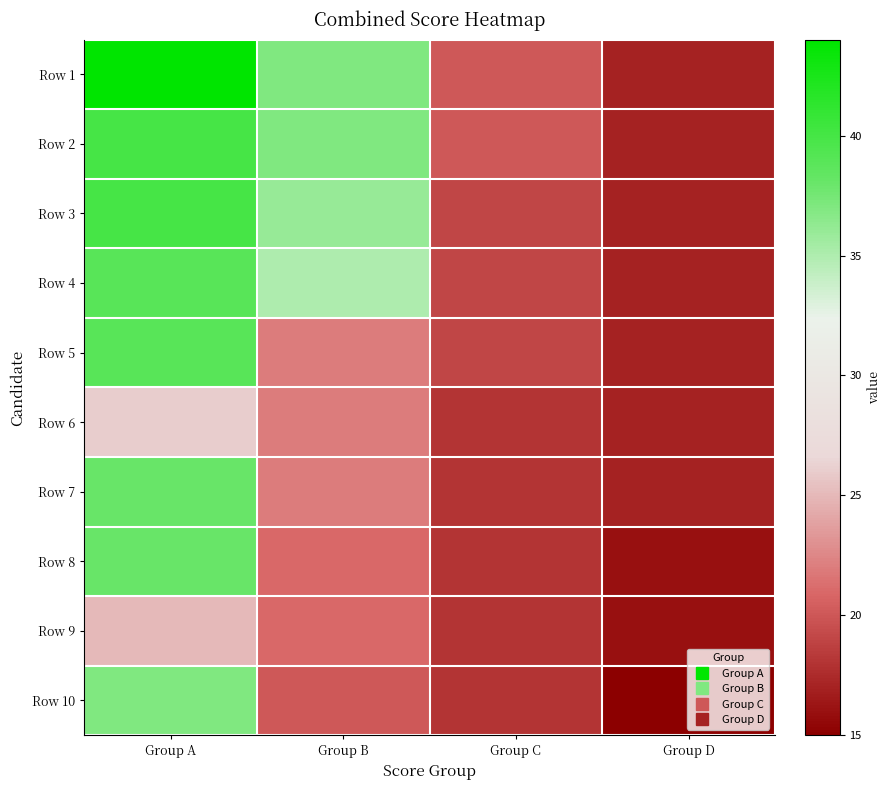

Rank the series by their maximum value, from lowest to highest.

Row 9, Row 6, Row 10, Row 7, Row 8, Row 4, Row 5, Row 2, Row 3, Row 1